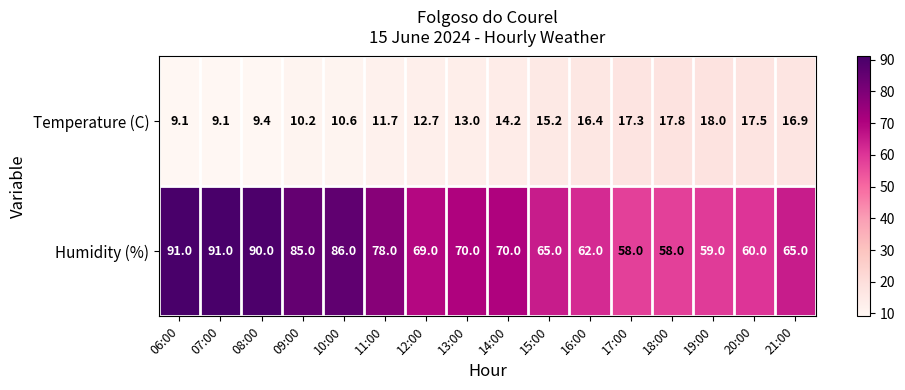

What is the difference between the highest and lowest values at 16:00?

45.6